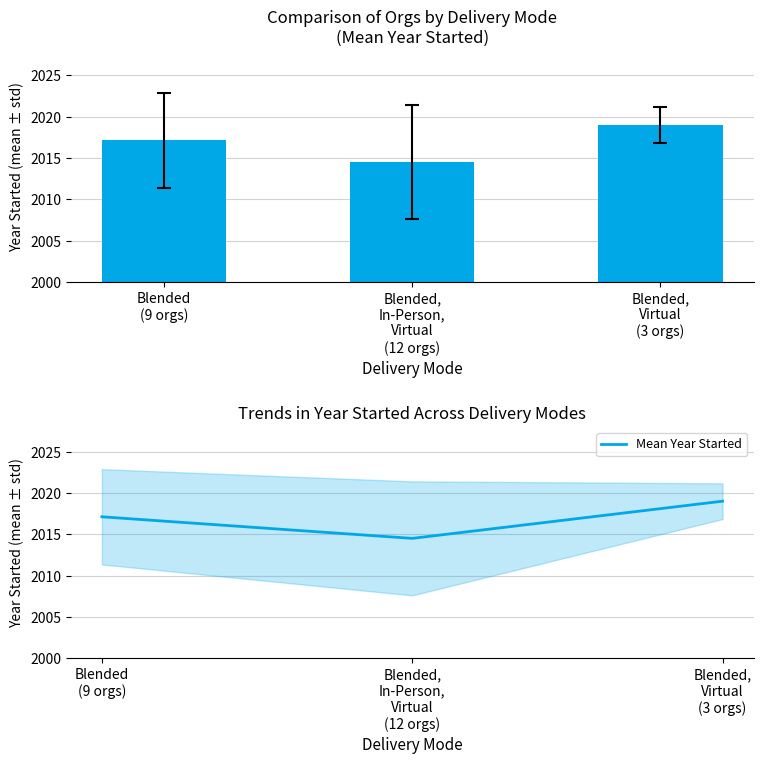

At which category does the chart reach its peak across all series?

Blended,
Virtual
(3 orgs)